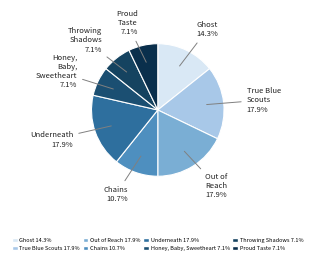

How many slices are in this pie chart?

8